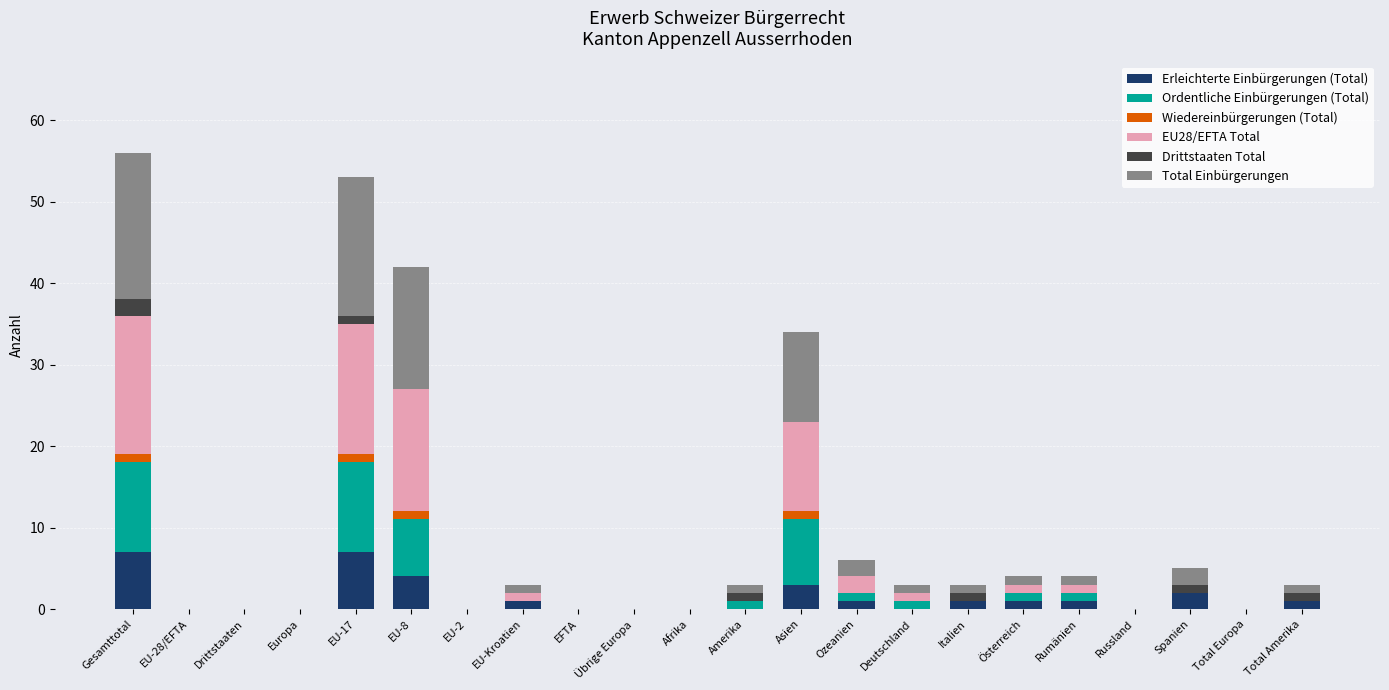

What is the highest value of the Erleichterte Einbürgerungen (Total) series?

7